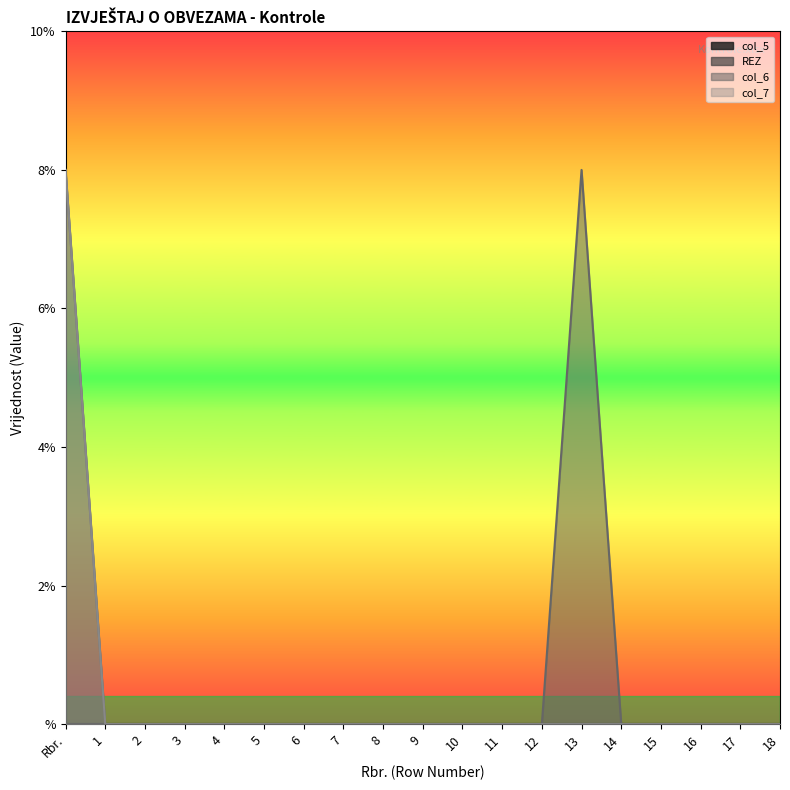

How many positive values does the col_7 series have?

1